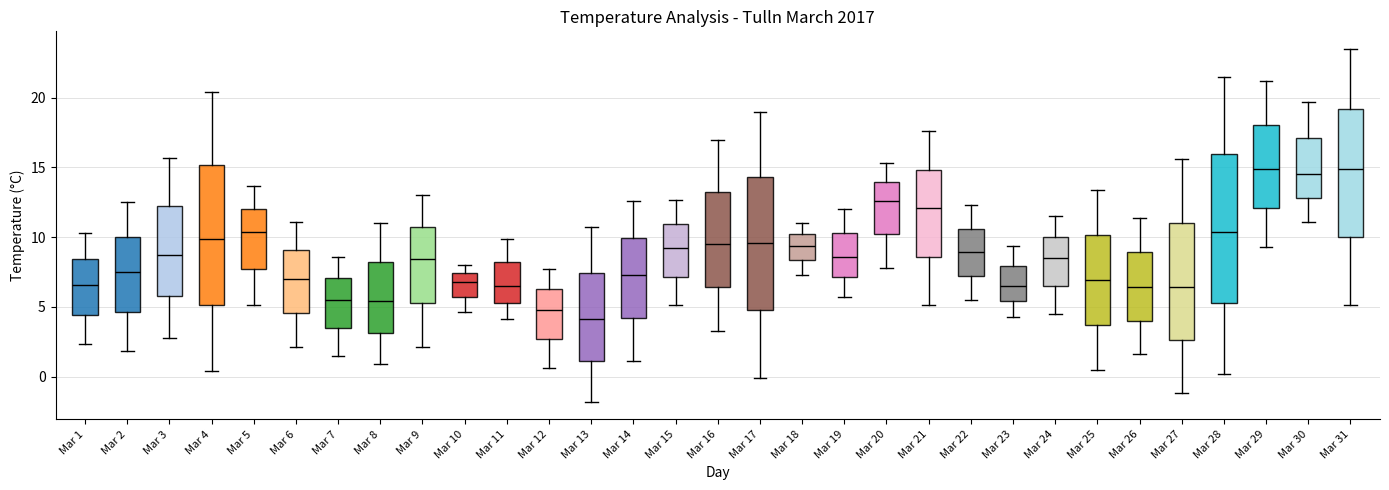

Reading left to right, read every box against the y-axis: the position of its median line, the range the box covers, and the ends of its whiskers. The values are not printed on the chart, so give them approximately, as read against the axis.

Mar 1: median 6.5, box 4.5 to 8.5, whiskers 2.5 to 10.5
Mar 2: median 7.5, box 4.5 to 10.0, whiskers 2.0 to 12.5
Mar 3: median 8.5, box 6.0 to 12.0, whiskers 3.0 to 15.5
Mar 4: median 10.0, box 5.0 to 15.0, whiskers 0.5 to 20.5
Mar 5: median 10.5, box 8.0 to 12.0, whiskers 5.0 to 13.5
Mar 6: median 7.0, box 4.5 to 9.0, whiskers 2.0 to 11.0
Mar 7: median 5.5, box 3.5 to 7.0, whiskers 1.5 to 8.5
Mar 8: median 5.5, box 3.0 to 8.0, whiskers 1.0 to 11.0
Mar 9: median 8.5, box 5.5 to 10.5, whiskers 2.0 to 13.0
Mar 10: median 7.0, box 5.5 to 7.5, whiskers 4.5 to 8.0
Mar 11: median 6.5, box 5.5 to 8.0, whiskers 4.0 to 10.0
Mar 12: median 5.0, box 2.5 to 6.5, whiskers 0.5 to 7.5
Mar 13: median 4.0, box 1.0 to 7.5, whiskers -2.0 to 10.5
Mar 14: median 7.5, box 4.0 to 10.0, whiskers 1.0 to 12.5
Mar 15: median 9.0, box 7.0 to 11.0, whiskers 5.0 to 12.5
Mar 16: median 9.5, box 6.5 to 13.5, whiskers 3.5 to 17.0
Mar 17: median 9.5, box 5.0 to 14.5, whiskers 0.0 to 19.0
Mar 18: median 9.5, box 8.5 to 10.0, whiskers 7.5 to 11.0
Mar 19: median 8.5, box 7.0 to 10.5, whiskers 5.5 to 12.0
Mar 20: median 12.5, box 10.0 to 14.0, whiskers 8.0 to 15.5
Mar 21: median 12.0, box 8.5 to 15.0, whiskers 5.0 to 17.5
Mar 22: median 9.0, box 7.0 to 10.5, whiskers 5.5 to 12.5
Mar 23: median 6.5, box 5.5 to 8.0, whiskers 4.5 to 9.5
Mar 24: median 8.5, box 6.5 to 10.0, whiskers 4.5 to 11.5
Mar 25: median 7.0, box 3.5 to 10.0, whiskers 0.5 to 13.5
Mar 26: median 6.5, box 4.0 to 9.0, whiskers 1.5 to 11.5
Mar 27: median 6.5, box 2.5 to 11.0, whiskers -1.0 to 15.5
Mar 28: median 10.5, box 5.5 to 16.0, whiskers 0.0 to 21.5
Mar 29: median 15.0, box 12.0 to 18.0, whiskers 9.5 to 21.0
Mar 30: median 14.5, box 13.0 to 17.0, whiskers 11.0 to 19.5
Mar 31: median 15.0, box 10.0 to 19.0, whiskers 5.0 to 23.5